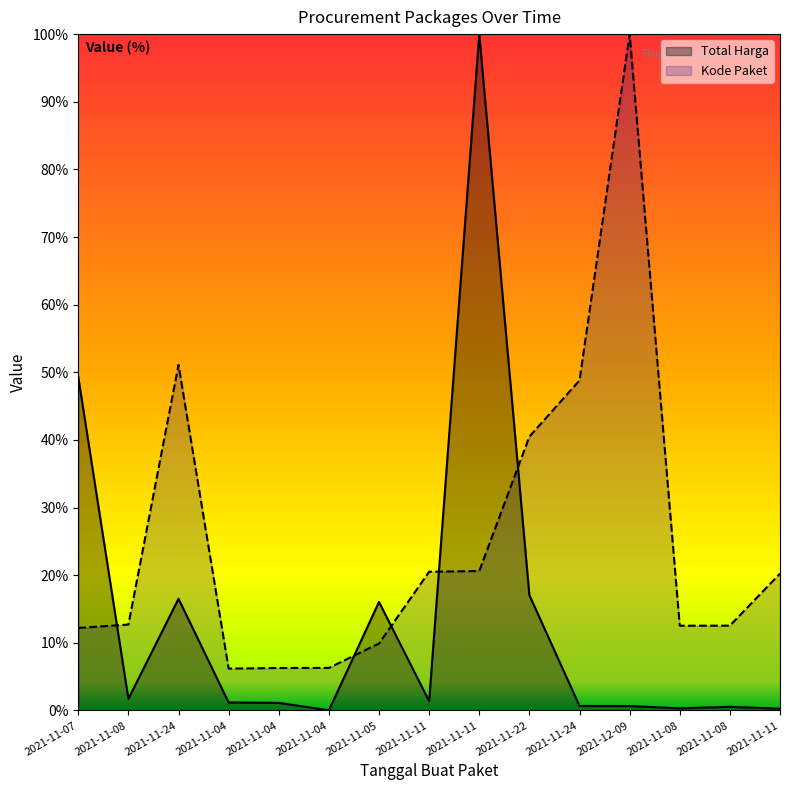

What are all the series names shown in the legend?

Total Harga, Kode Paket